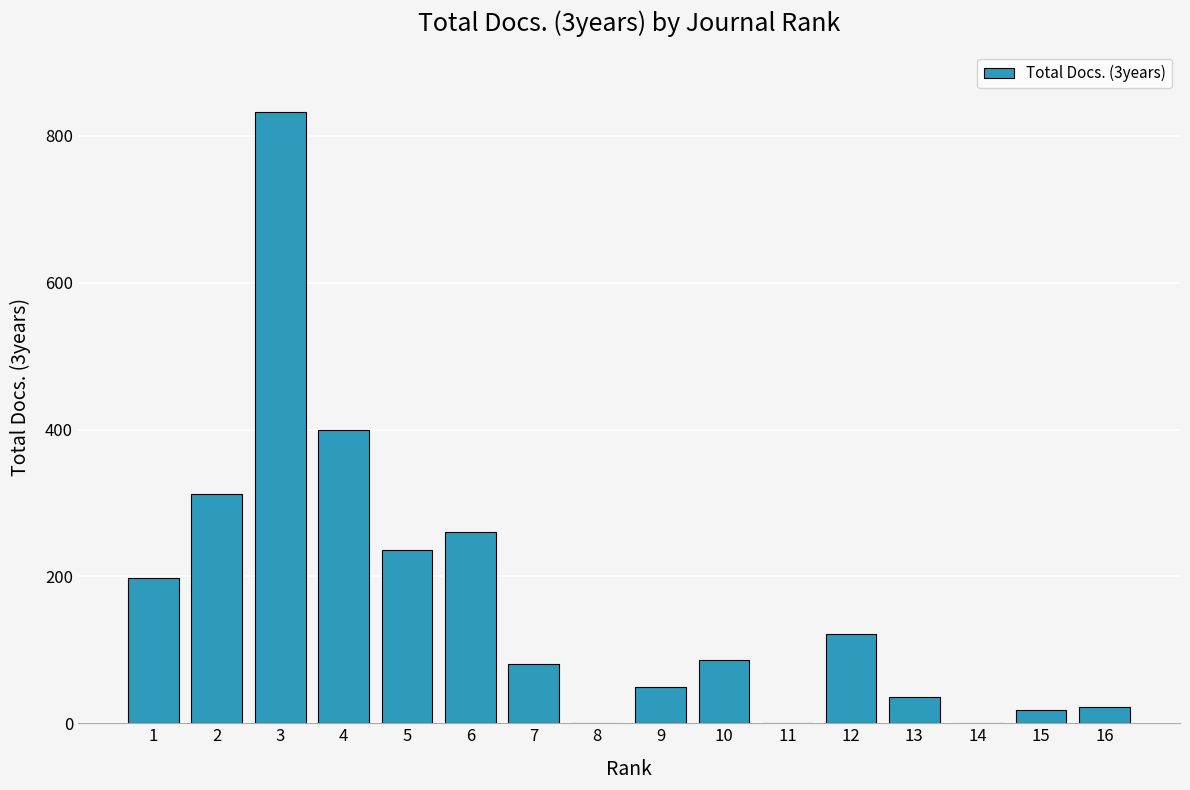

What is the change in value from 4 to 16?

-378